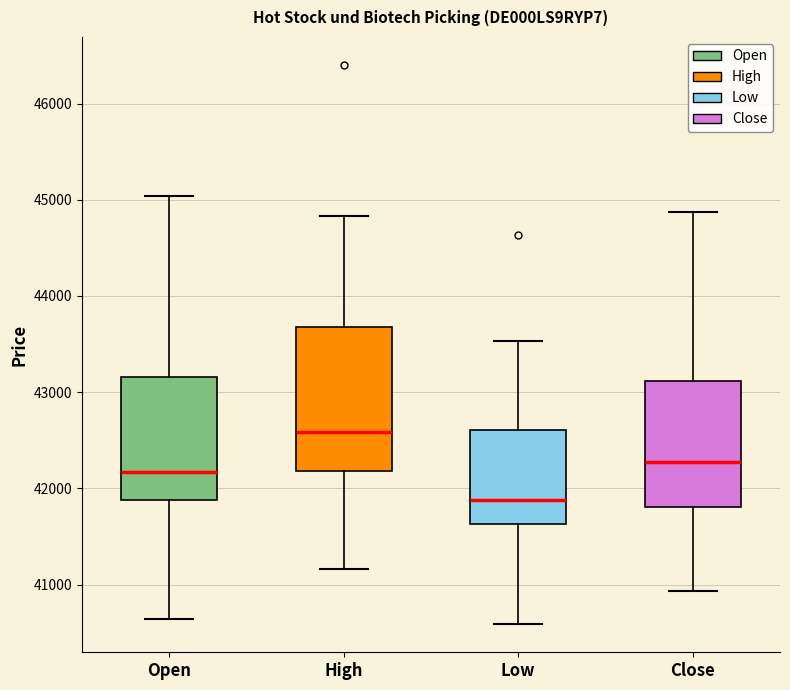

Which box's median line is the lowest?

Low